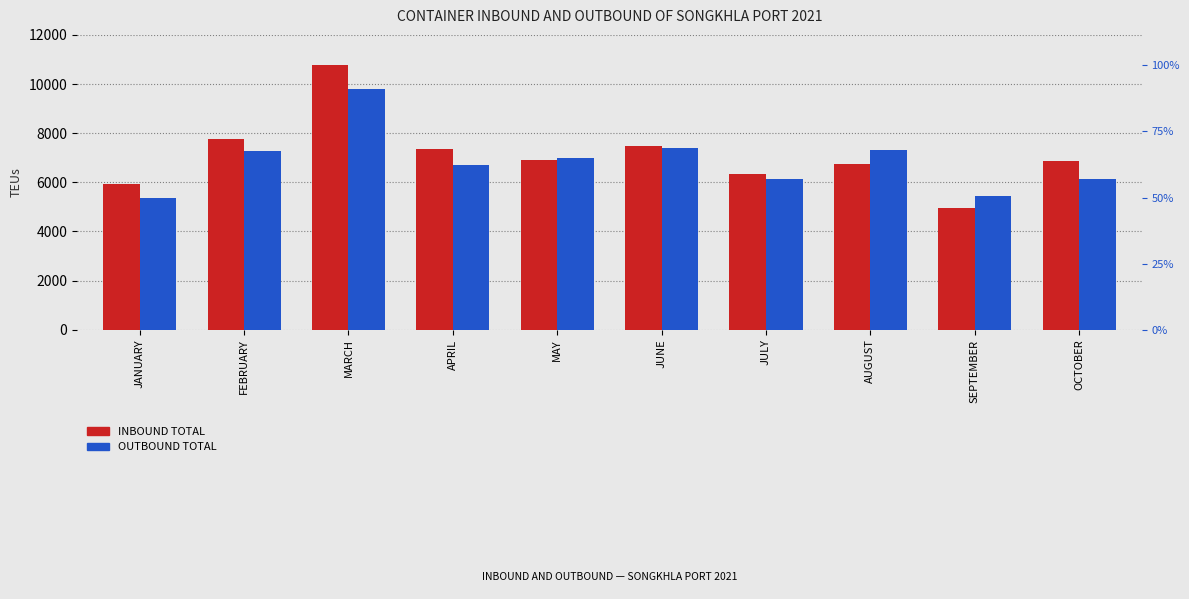

What is the value of the INBOUND TOTAL bar at the 5th from the left?

6916